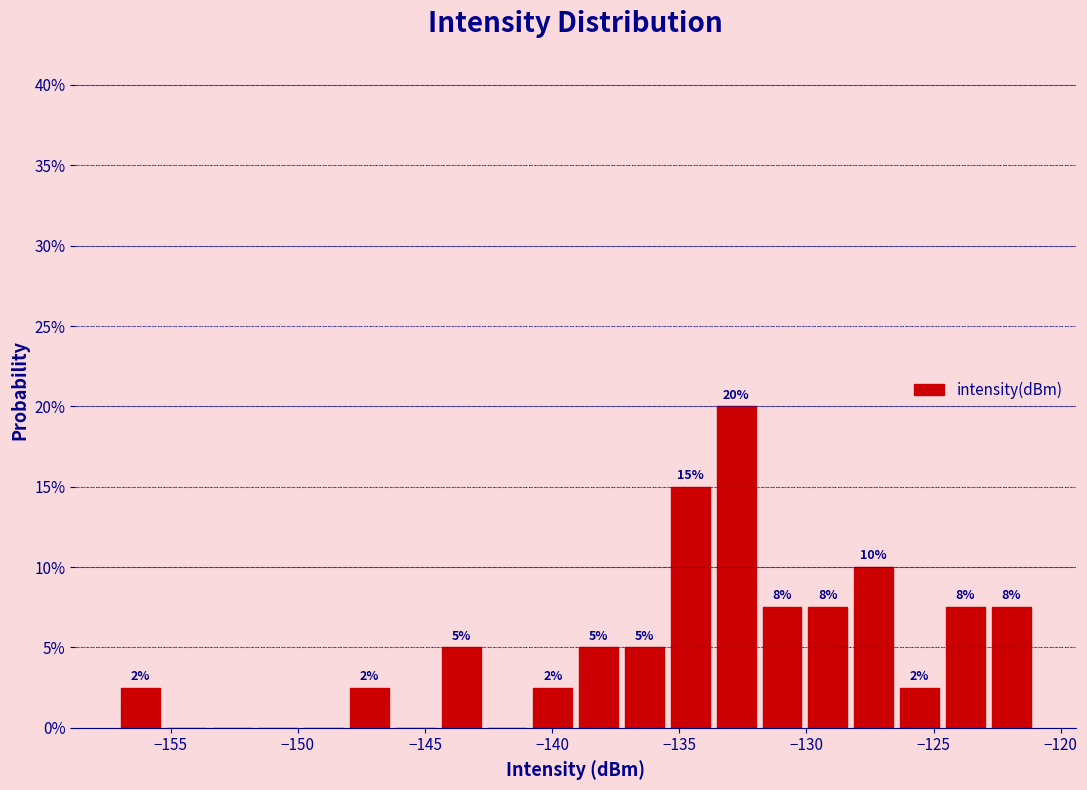

Around what value on the x-axis is the tallest bar? Give the approximate position of its centre, as read against the axis.

-133.0